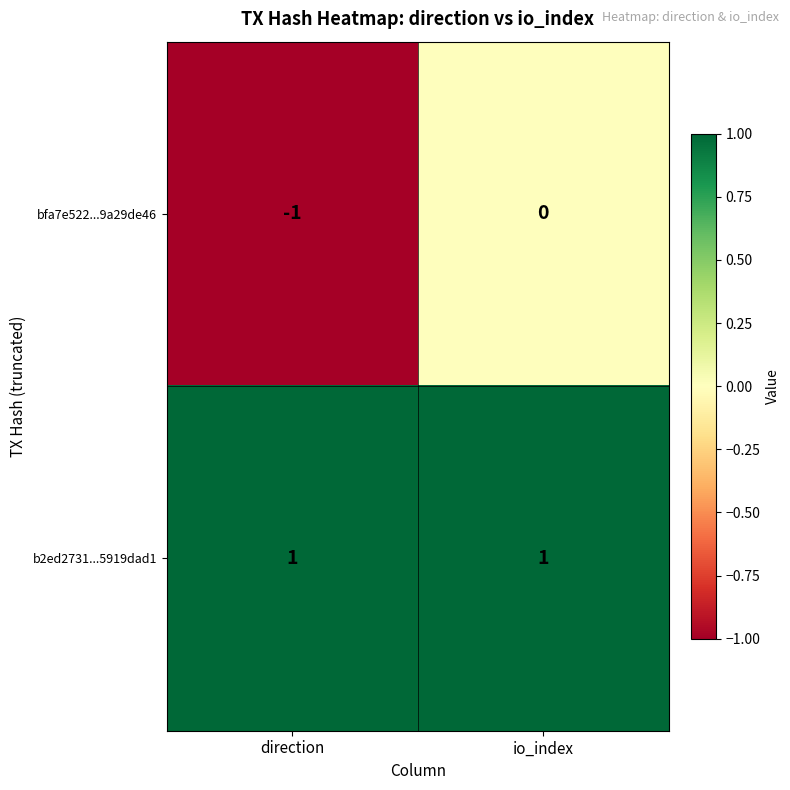

How many data points does each series have?

2